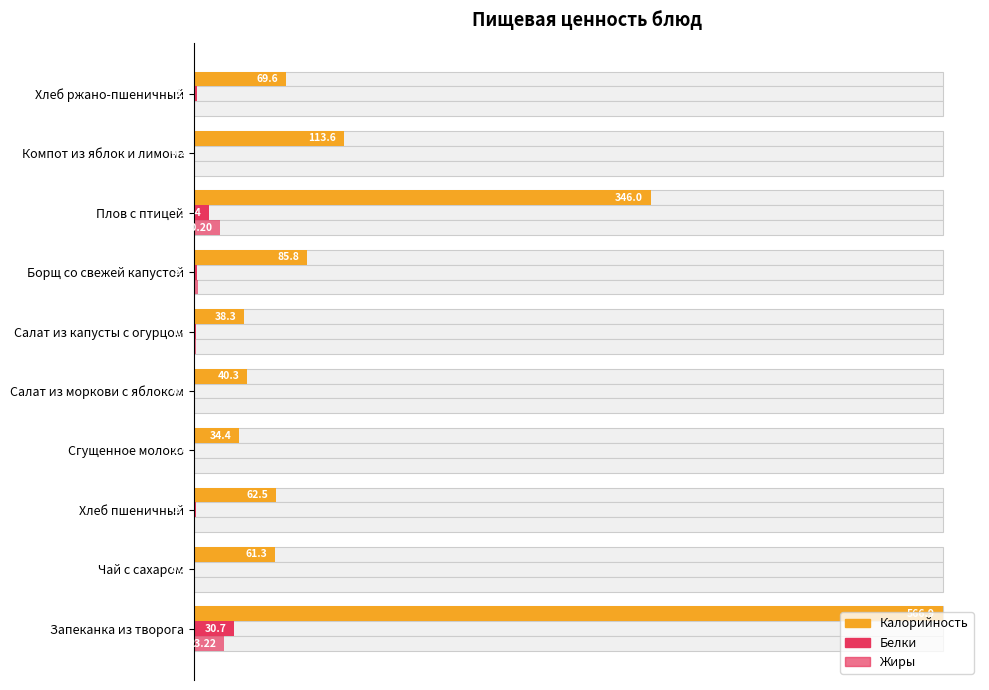

What is the label of the 7th bar from the left?

Борщ со свежей капустой